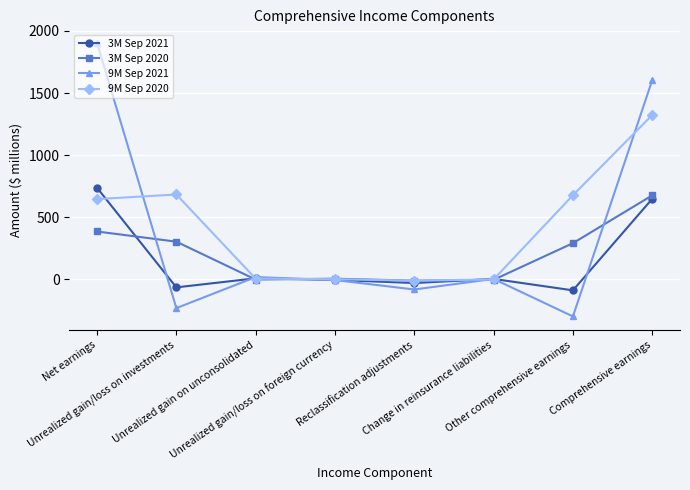

Rank the series at Other comprehensive earnings from lowest to highest value.

9M Sep 2021, 3M Sep 2021, 3M Sep 2020, 9M Sep 2020